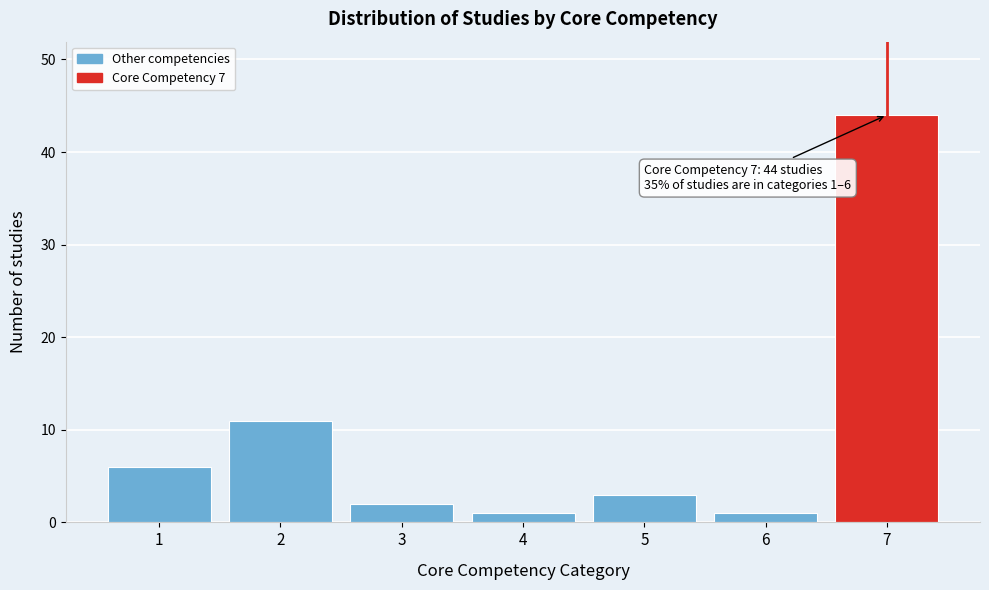

Reading left to right, extract all data points from this chart.

6	11	2	1	3	1	44